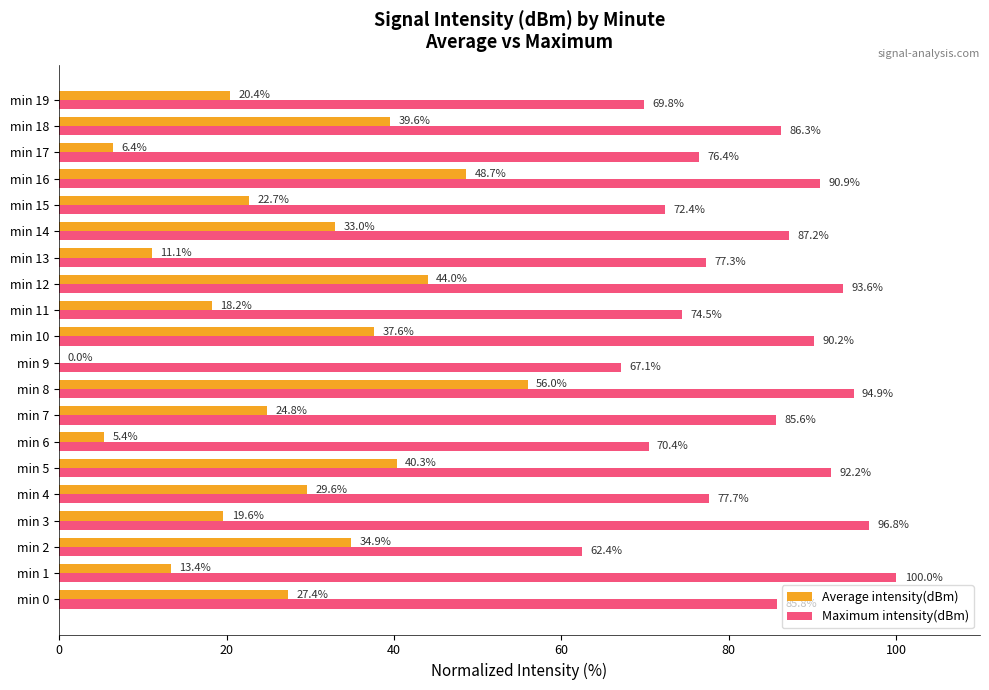

The Maximum intensity(dBm) series shows 76.4 at min 17. True or false?

True